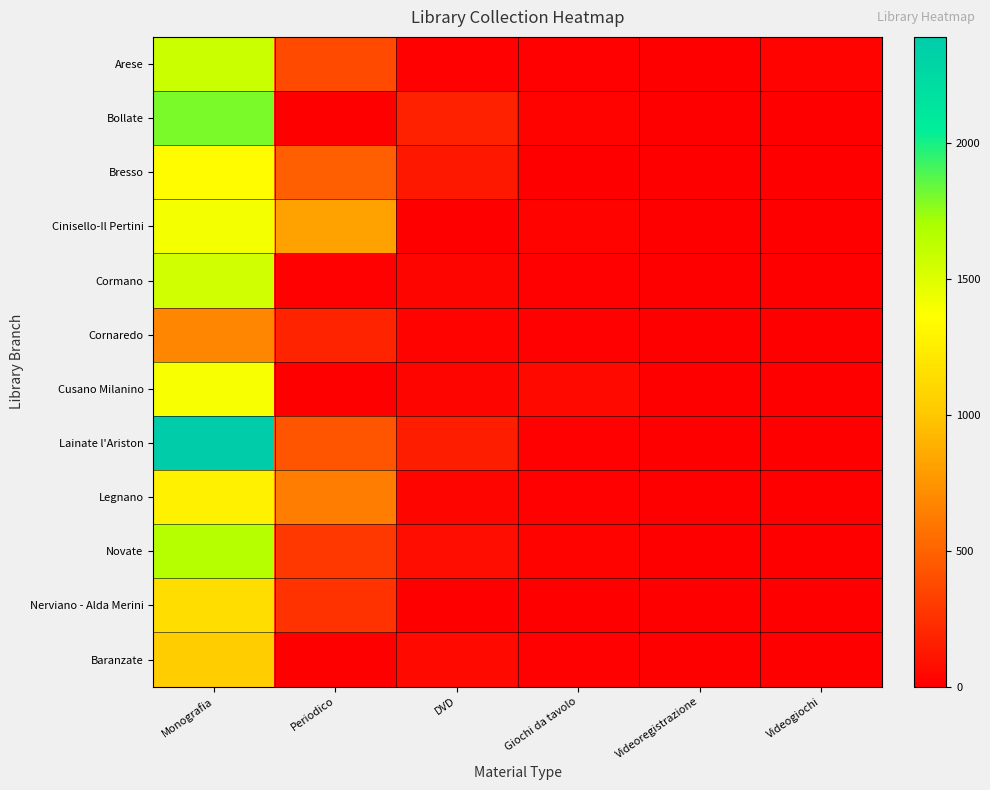

Which series has the largest total across all categories?

Lainate l'Ariston